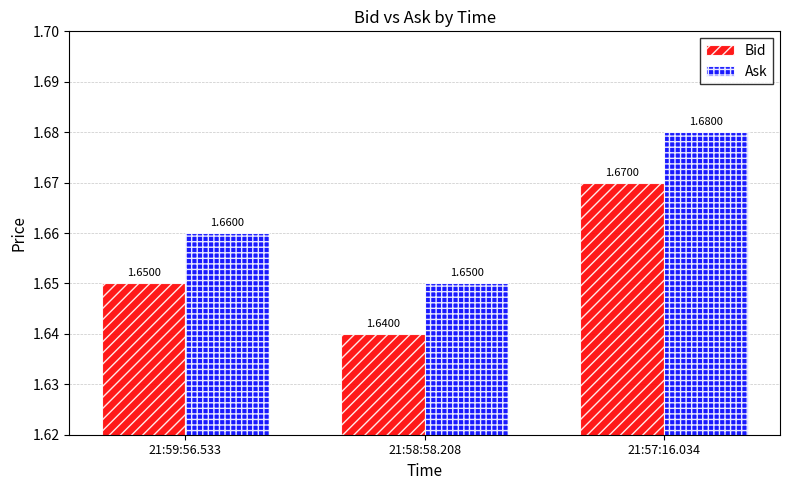

At how many categories does at least one series exceed 1?

3